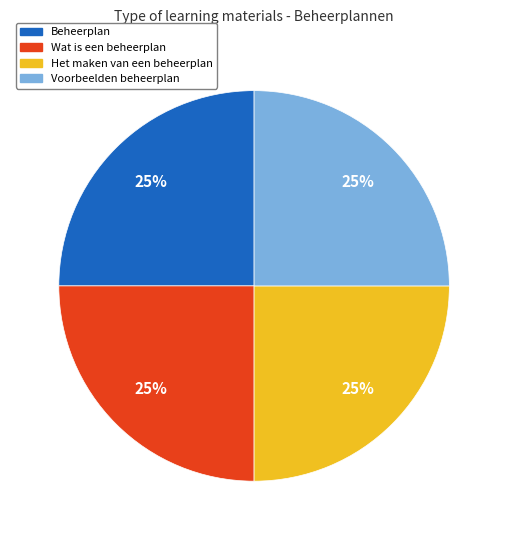

What is the ratio of the value at Het maken van een beheerplan to the value at Wat is een beheerplan?

1.0